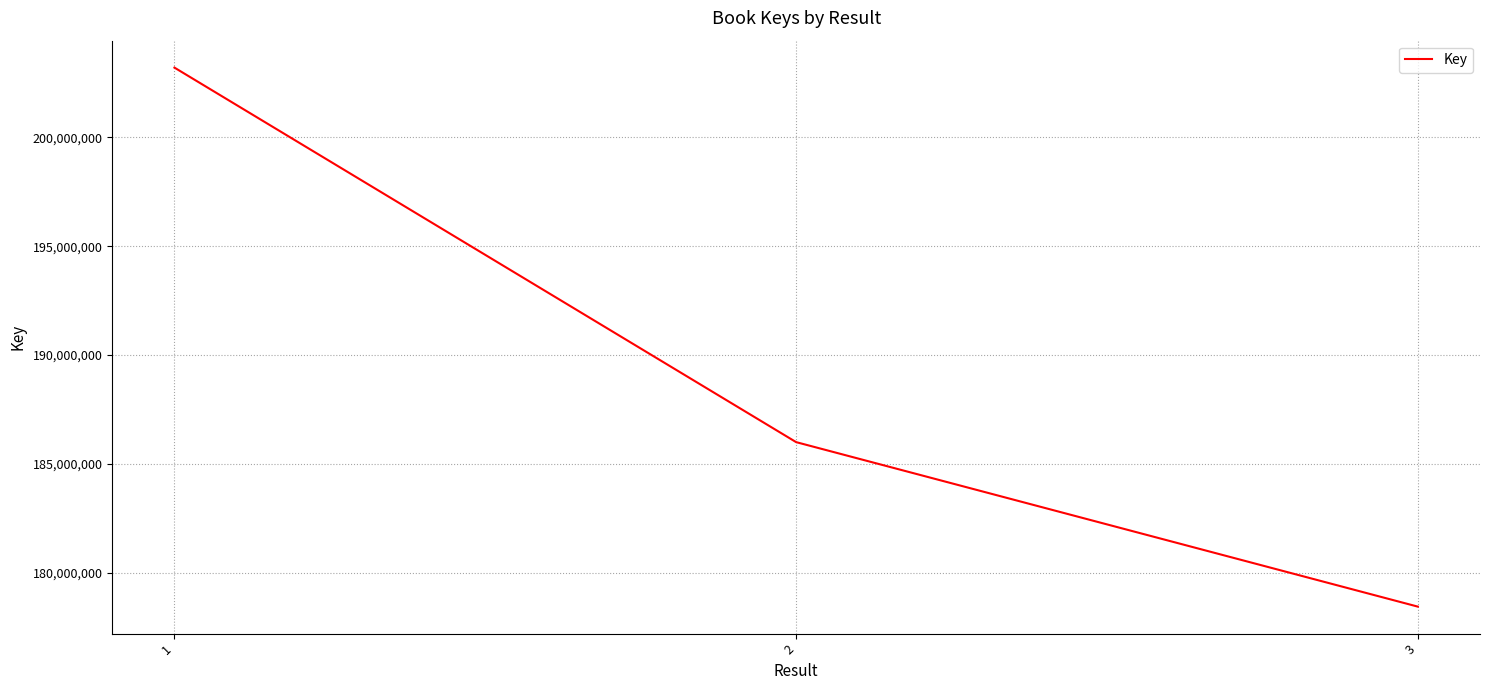

What is the change in value from 1 to 2?

-17214341